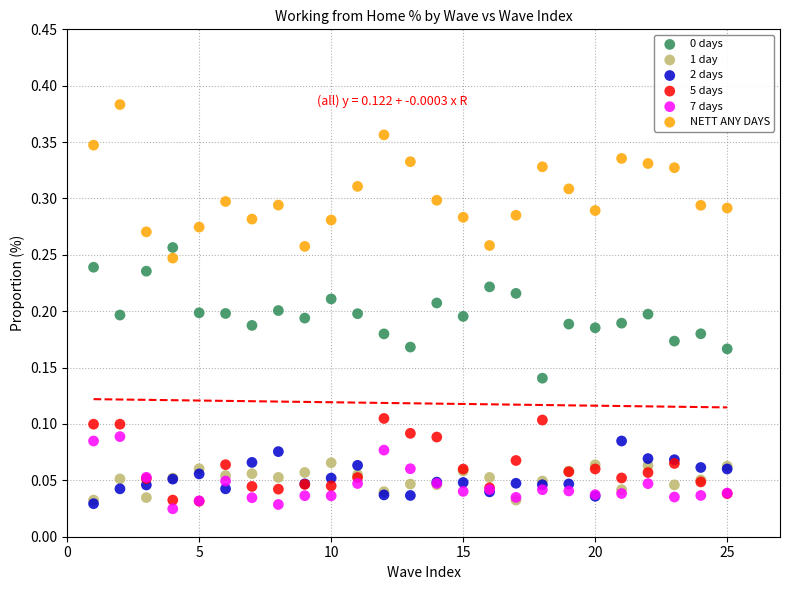

Which series contains the lowest Y value?

7 days